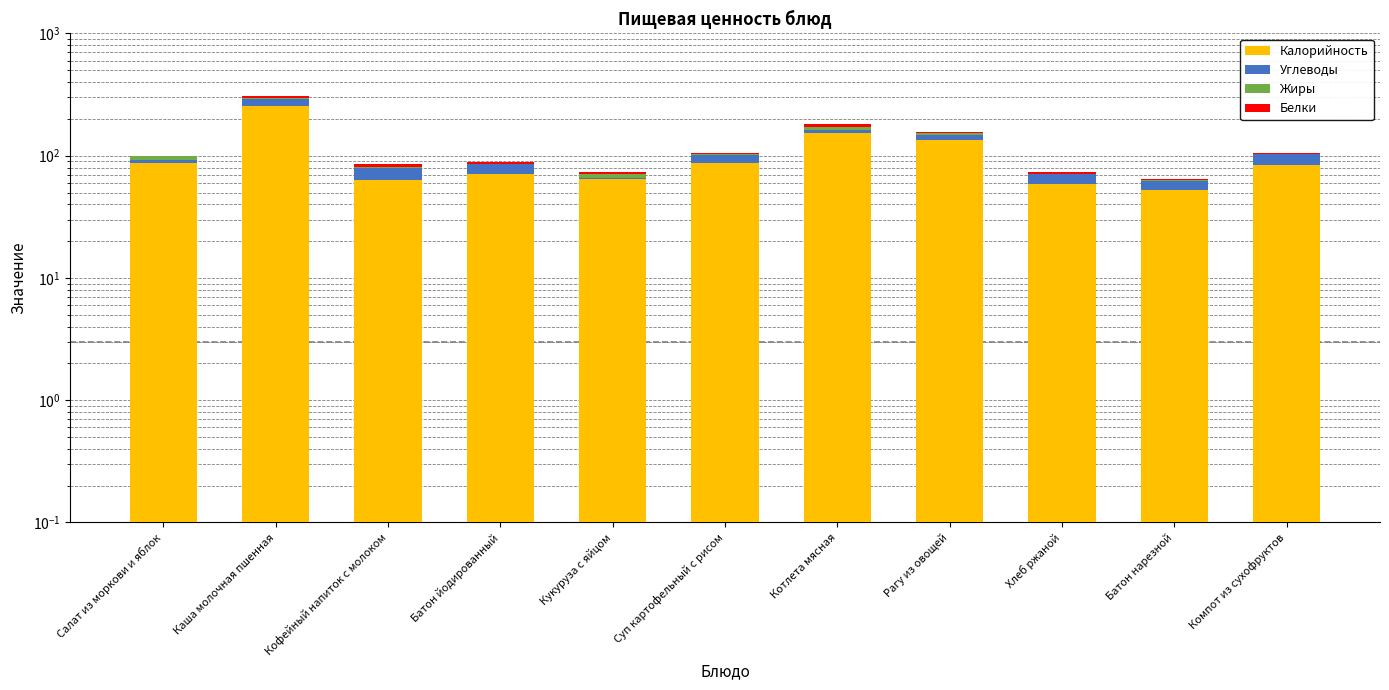

Rank the series at Хлеб ржаной from lowest to highest value.

Жиры, Белки, Углеводы, Калорийность